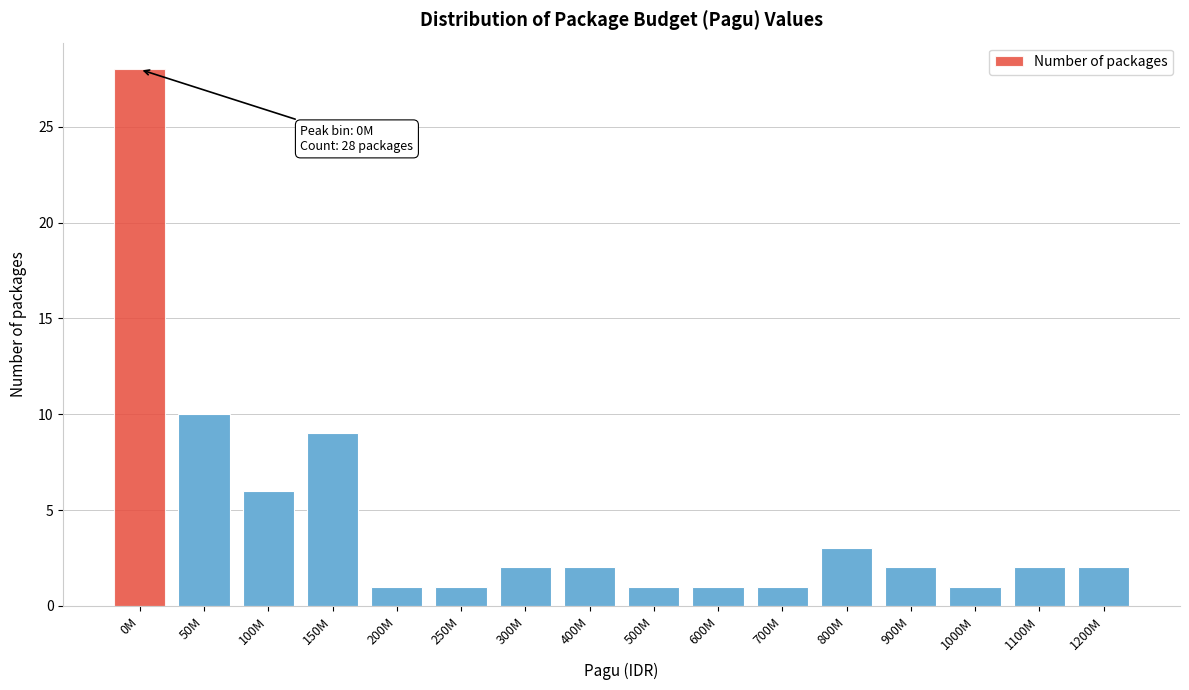

Reading left to right, list all the values displayed in this chart.

0M=28	50M=10	100M=6	150M=9	200M=1	250M=1	300M=2	400M=2	500M=1	600M=1	700M=1	800M=3	900M=2	1000M=1	1100M=2	1200M=2